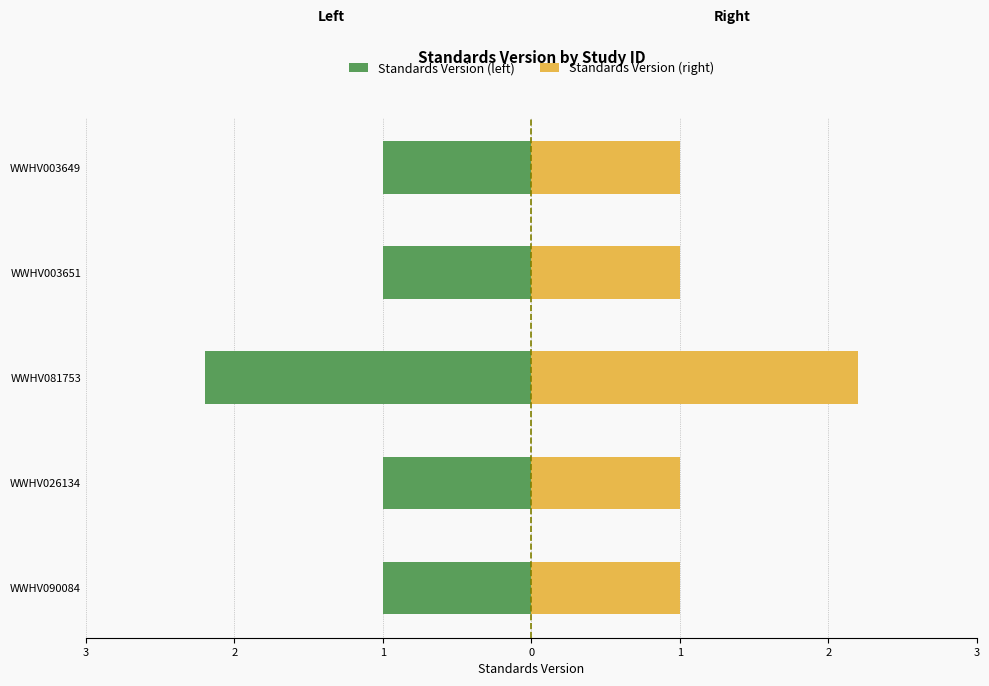

Which series has the largest range (max minus min)?

Standards Version (left)